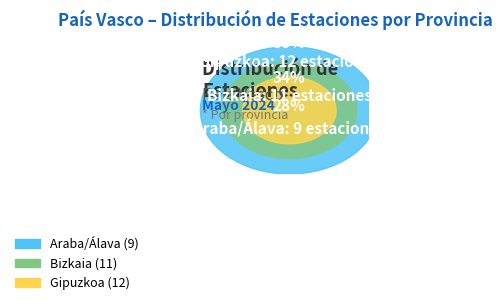

Which has a higher value, Bizkaia or Araba/Álava?

Bizkaia